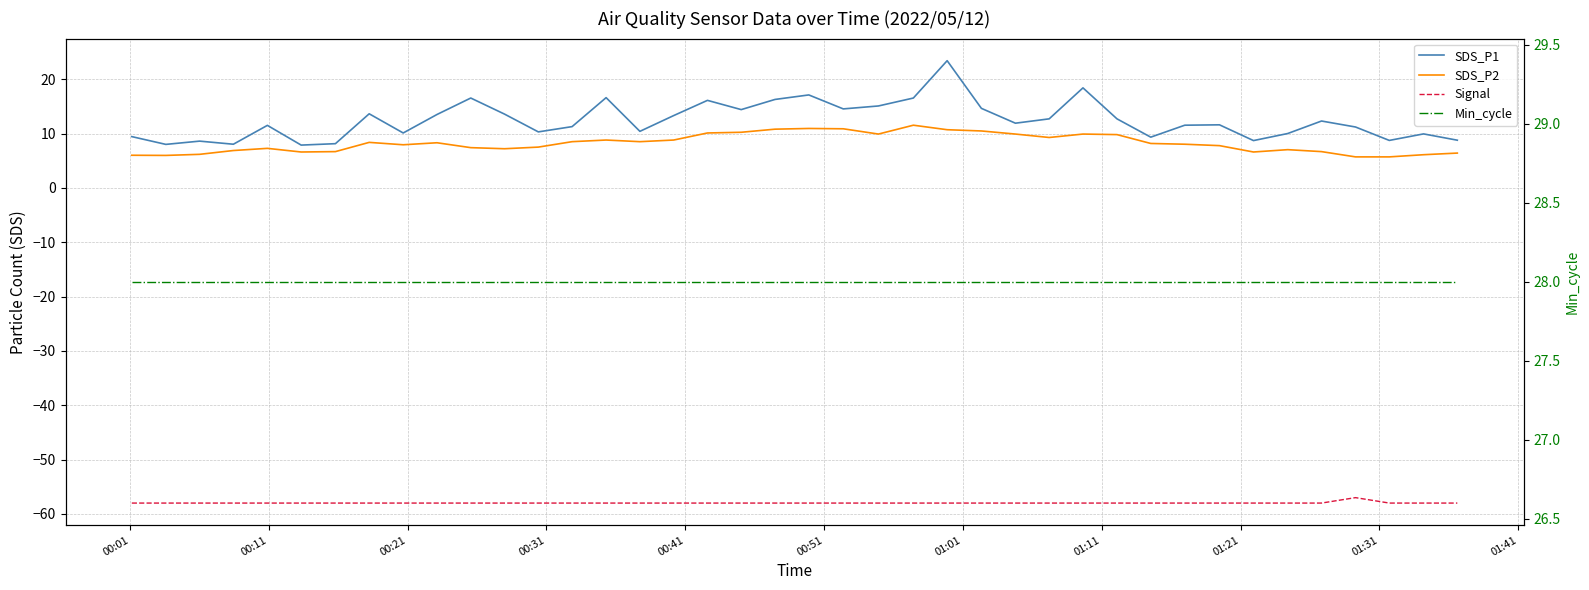

At how many categories does at least one series exceed -48?

40